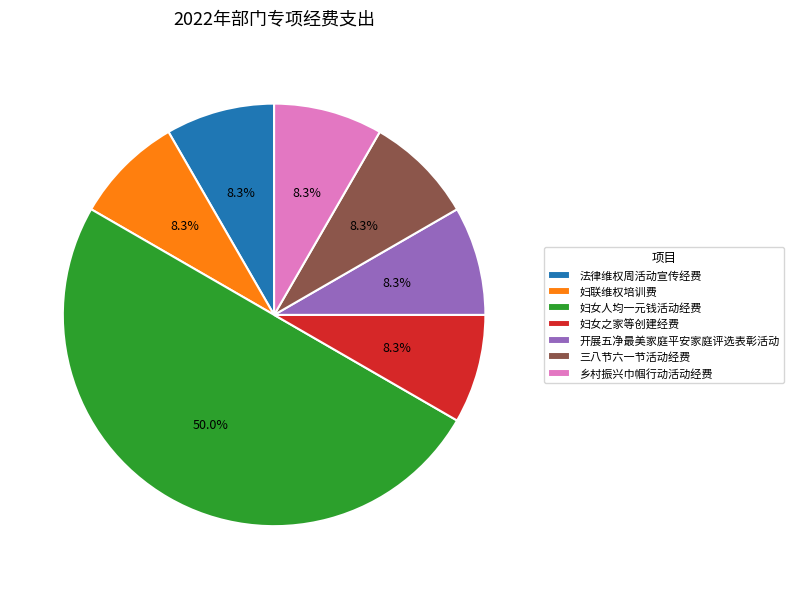

How many segments does this pie chart have?

7